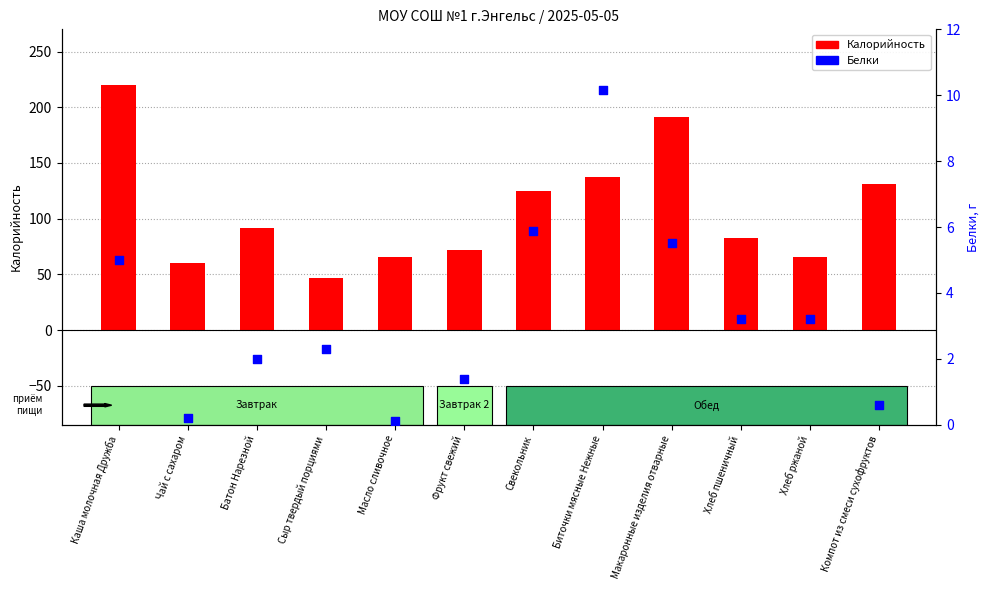

Which series has the largest Y range (max minus min)?

Калорийность